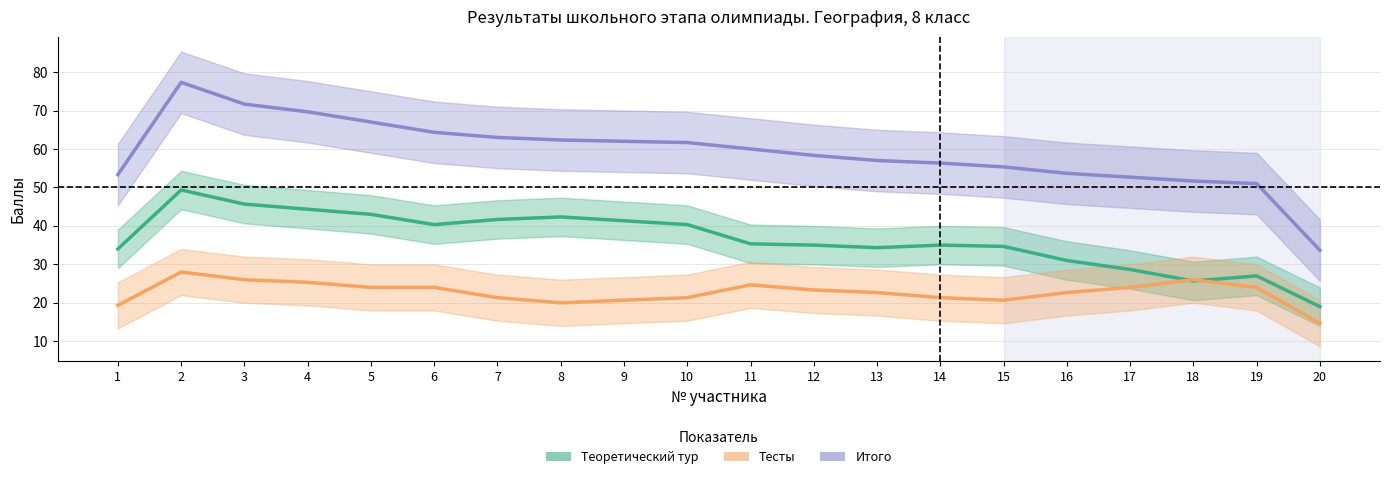

How many values in the Теоретический тур series exceed 35?

10